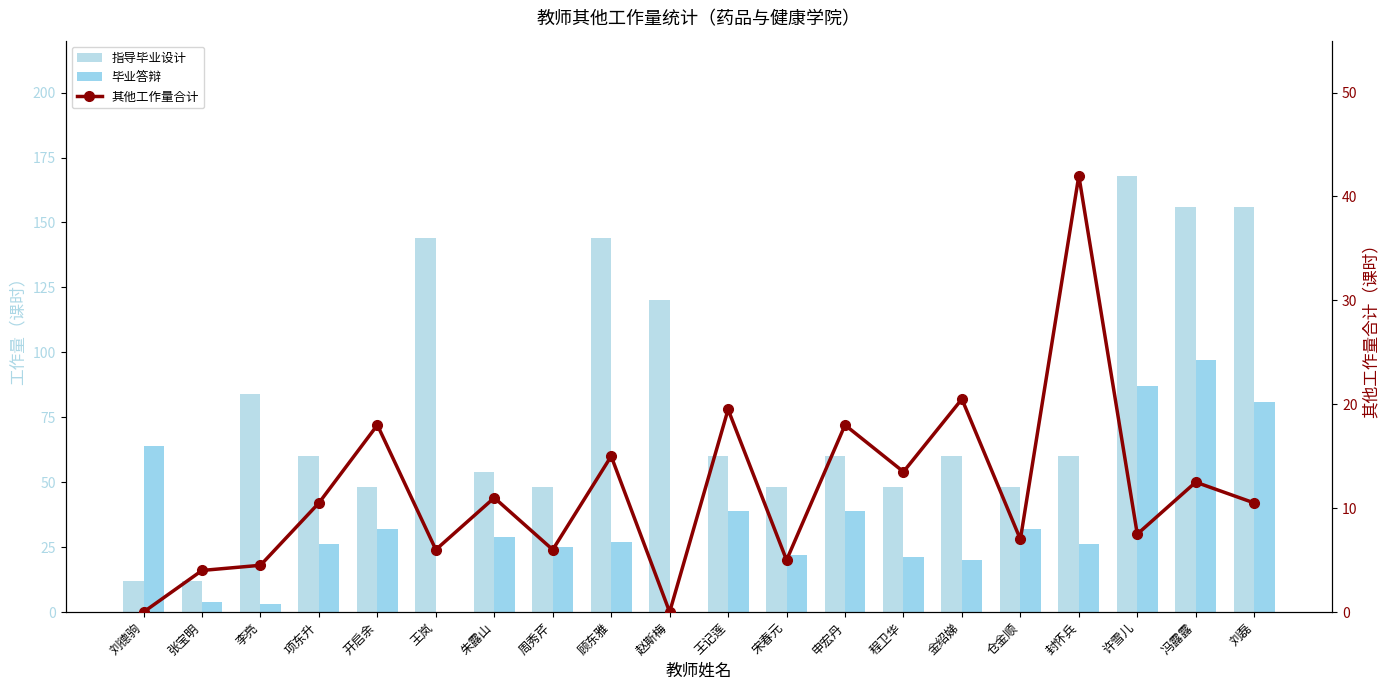

At which label is 其他工作量合计 closest to 21?

金绍娣